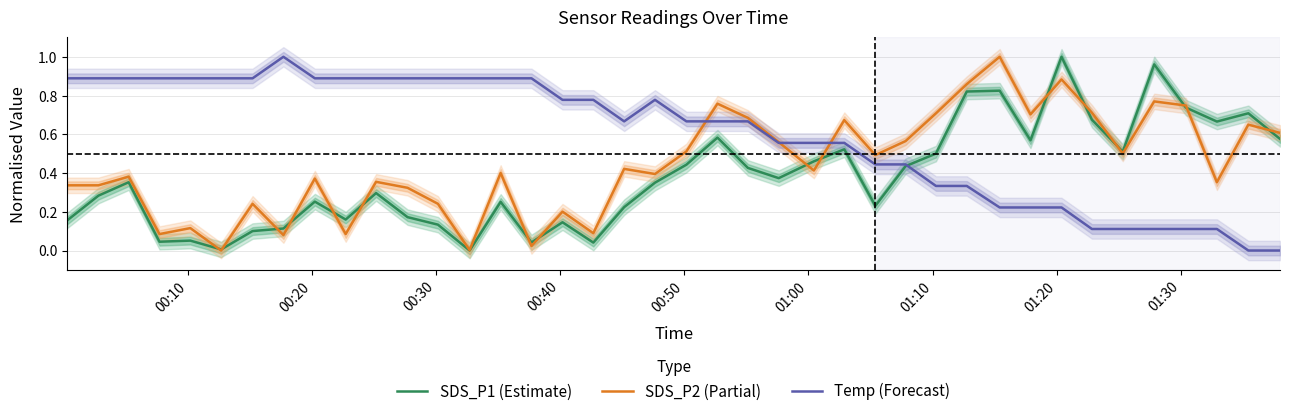

In SDS_P2 (Partial), how many points are higher than both neighbors (excluding endpoints)?

14